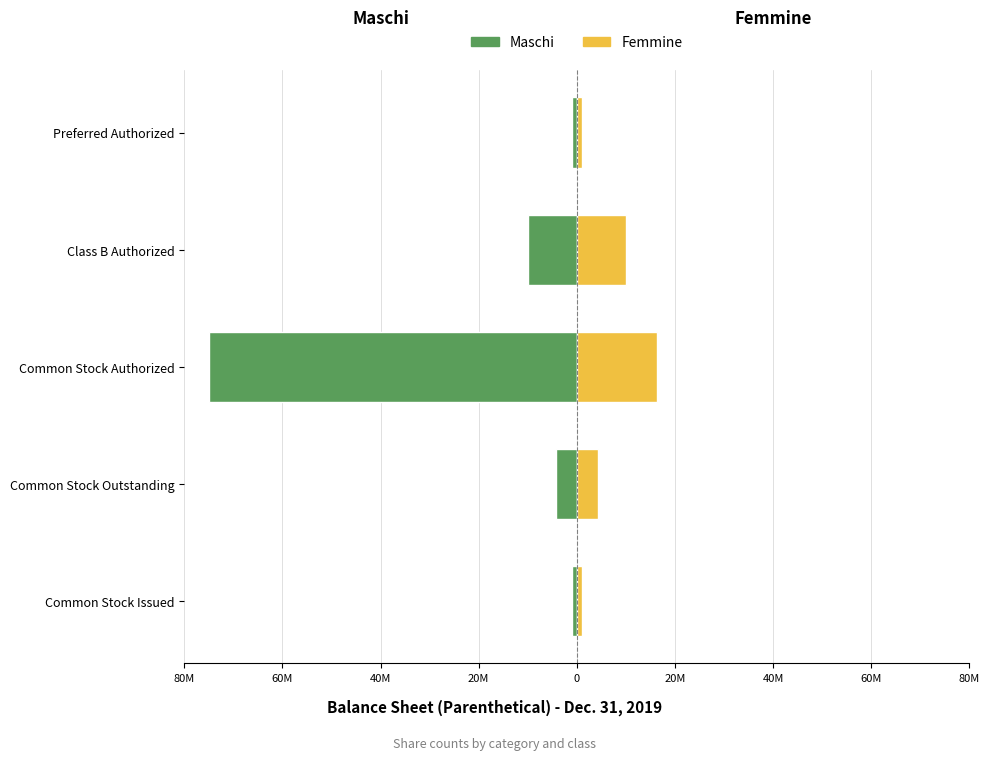

Is the value of Femmine at Common Stock Authorized greater than the value of Maschi at Common Stock Issued?

Yes